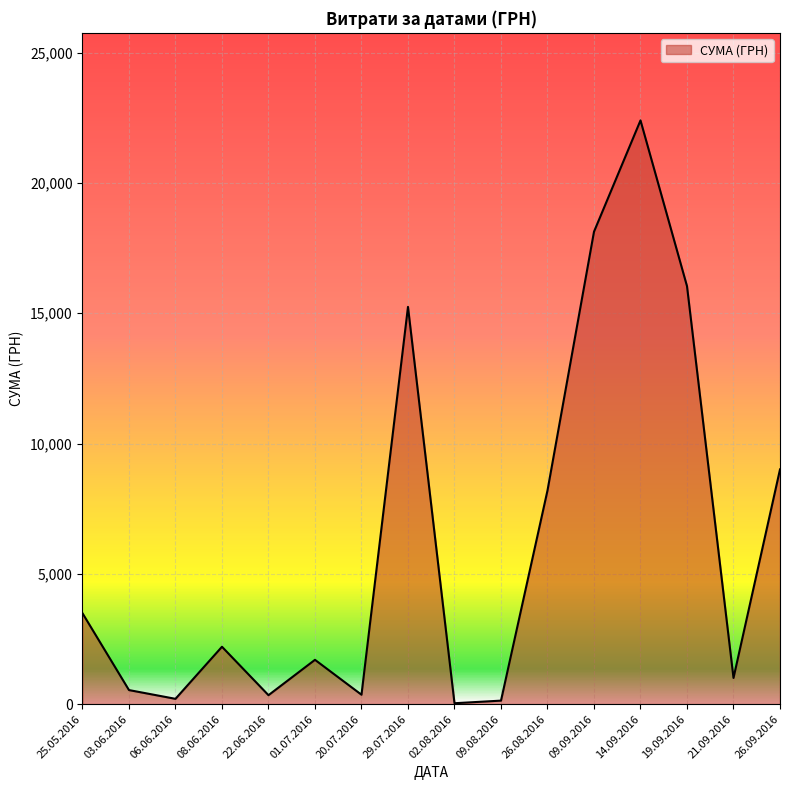

Is it true that the value at 09.09.2016 is 18129.2?

True